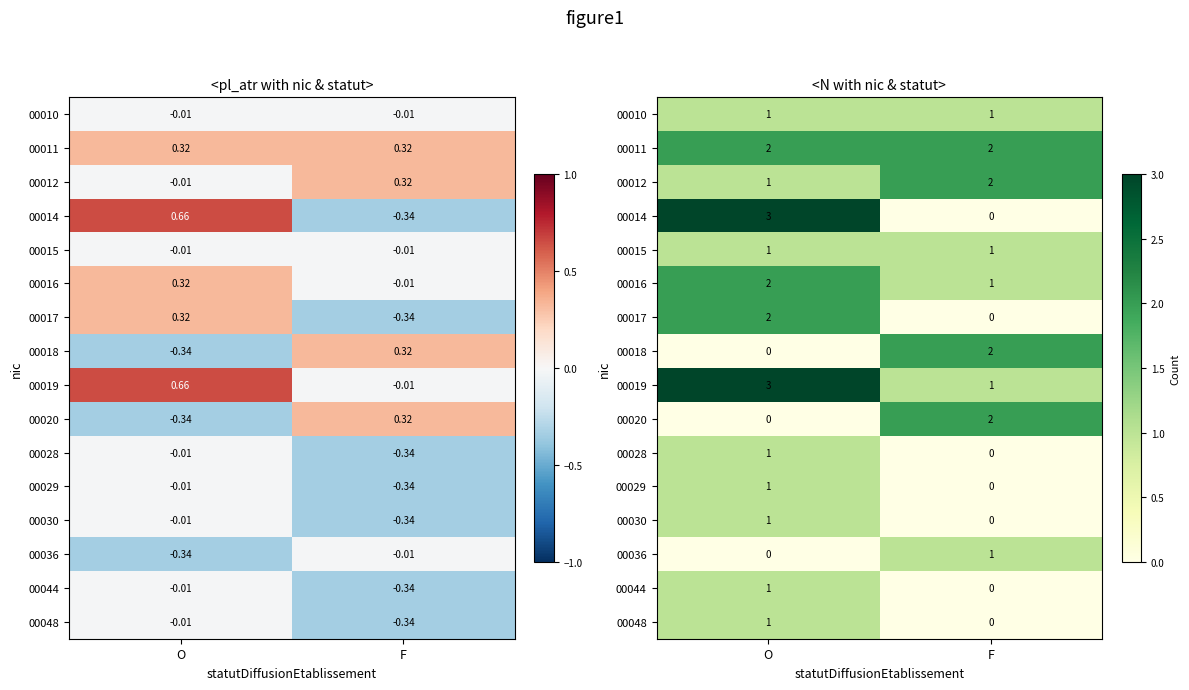

At O, list the series in order from smallest to largest.

00018, 00020, 00036, 00010, 00012, 00015, 00028, 00029, 00030, 00044, 00048, 00011, 00016, 00017, 00014, 00019